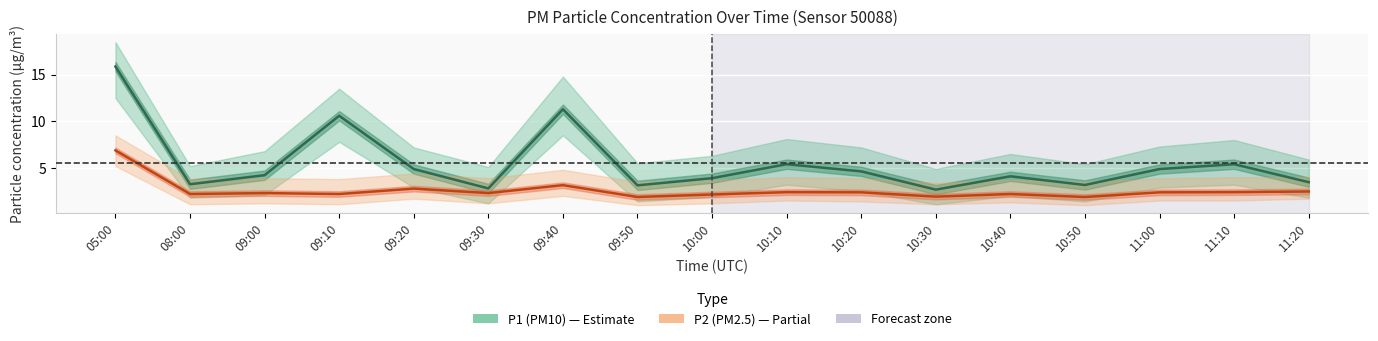

Count the number of data series in this chart.

2